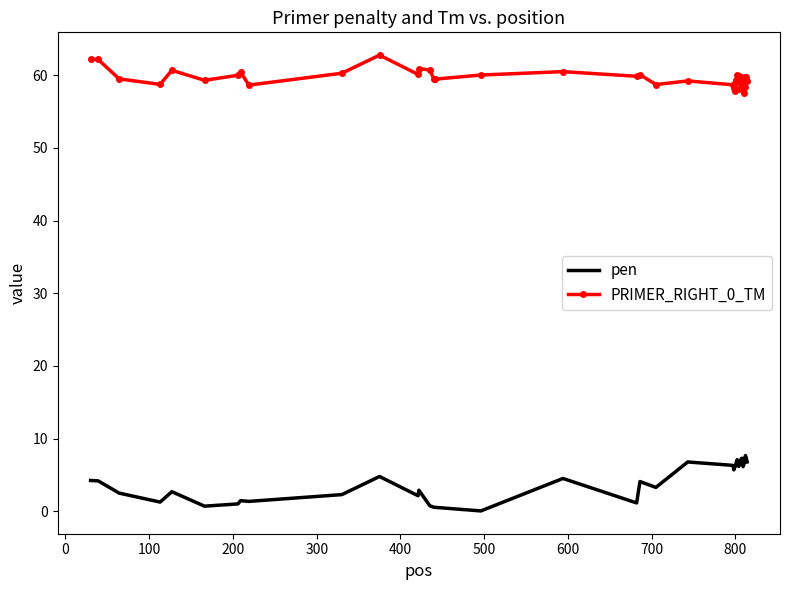

What is the highest value of the PRIMER_RIGHT_0_TM series?

62.8